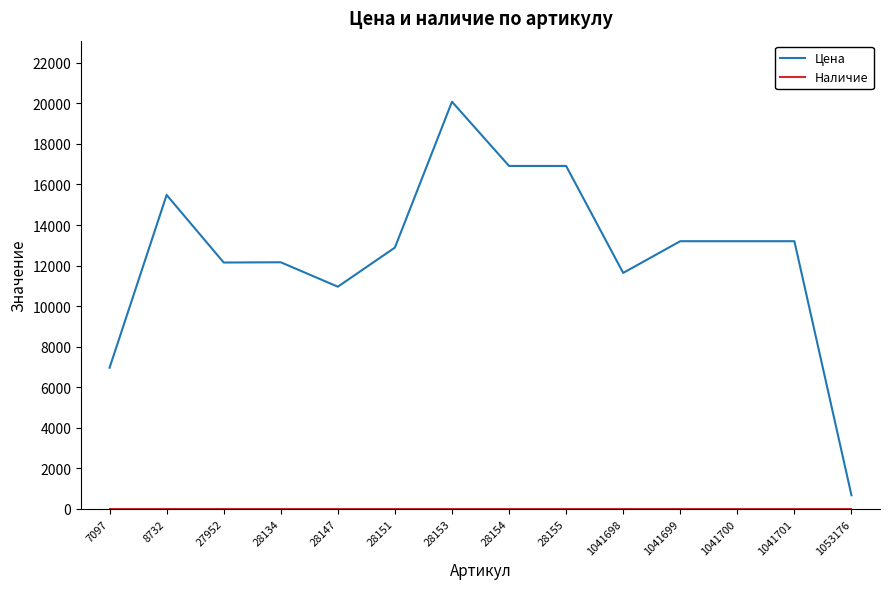

At how many categories does at least one series exceed 18002?

1